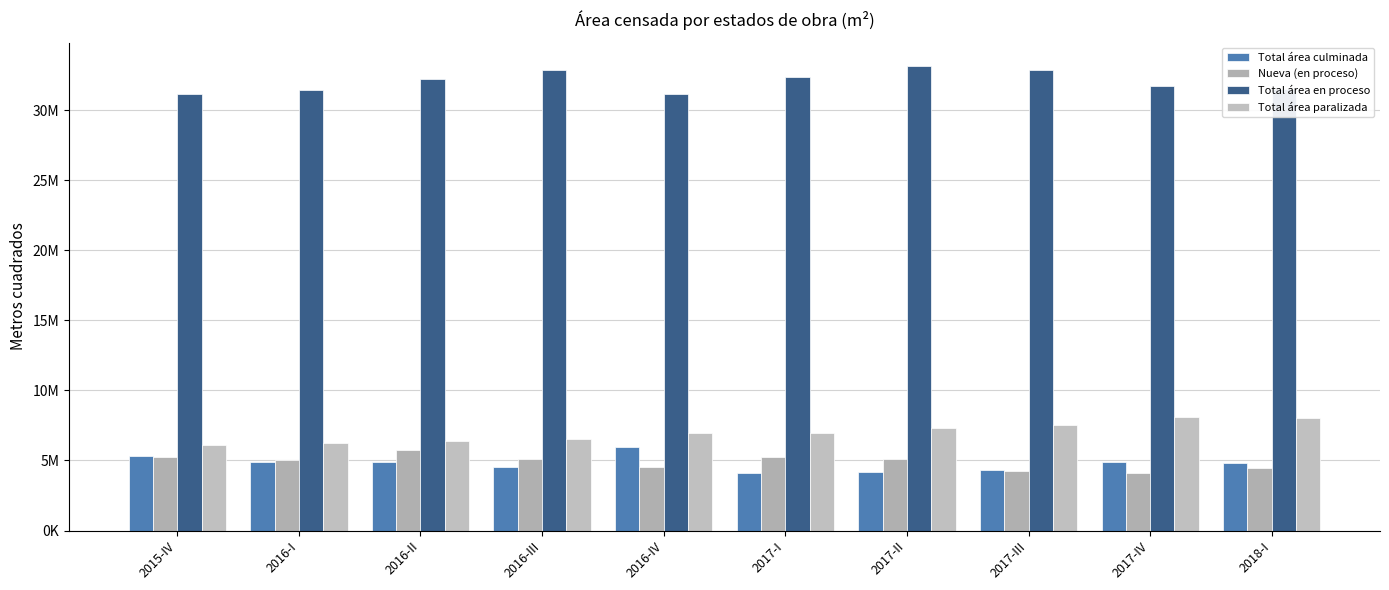

Between 2017-I and 2017-IV, which is larger?

2017-IV